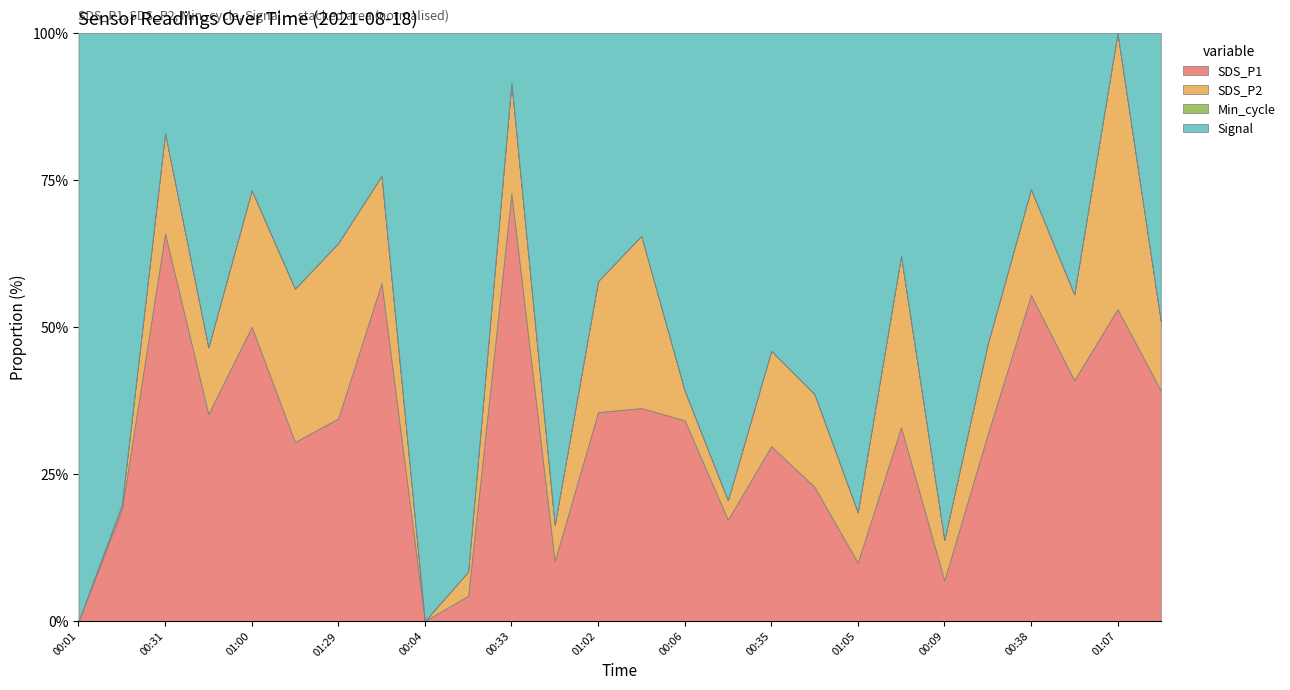

Which category has the highest value in the Min_cycle series?

00:01